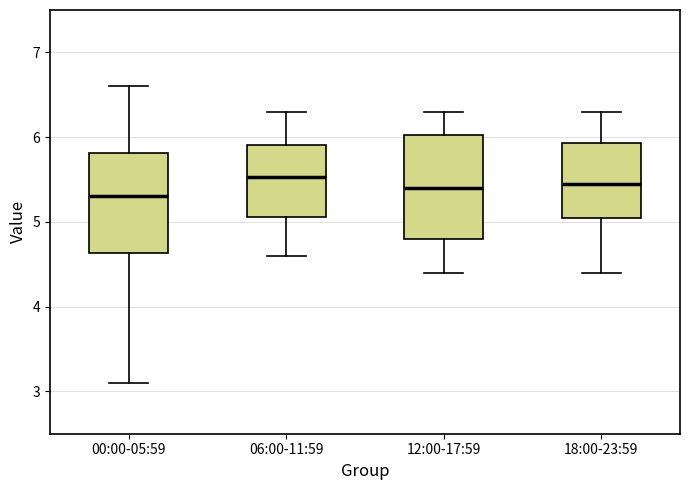

Reading left to right, transcribe this box plot: for each box, give where its median line is, the range the box spans, and where its two whiskers end, as read against the y-axis. The values are not printed on the chart, so give them approximately, as read against the axis.

00:00-05:59: median 5.3, box 4.6 to 5.8, whiskers 3.1 to 6.6
06:00-11:59: median 5.5, box 5.1 to 5.9, whiskers 4.6 to 6.3
12:00-17:59: median 5.4, box 4.8 to 6.0, whiskers 4.4 to 6.3
18:00-23:59: median 5.5, box 5.1 to 5.9, whiskers 4.4 to 6.3